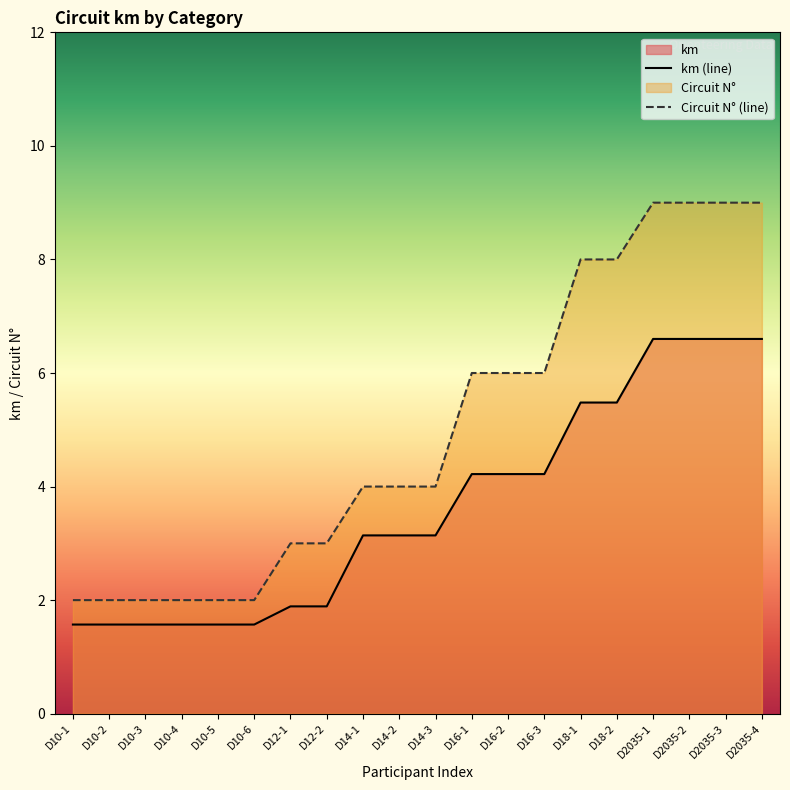

What is the value of the Circuit N° point at the 10th from the left?

4.0